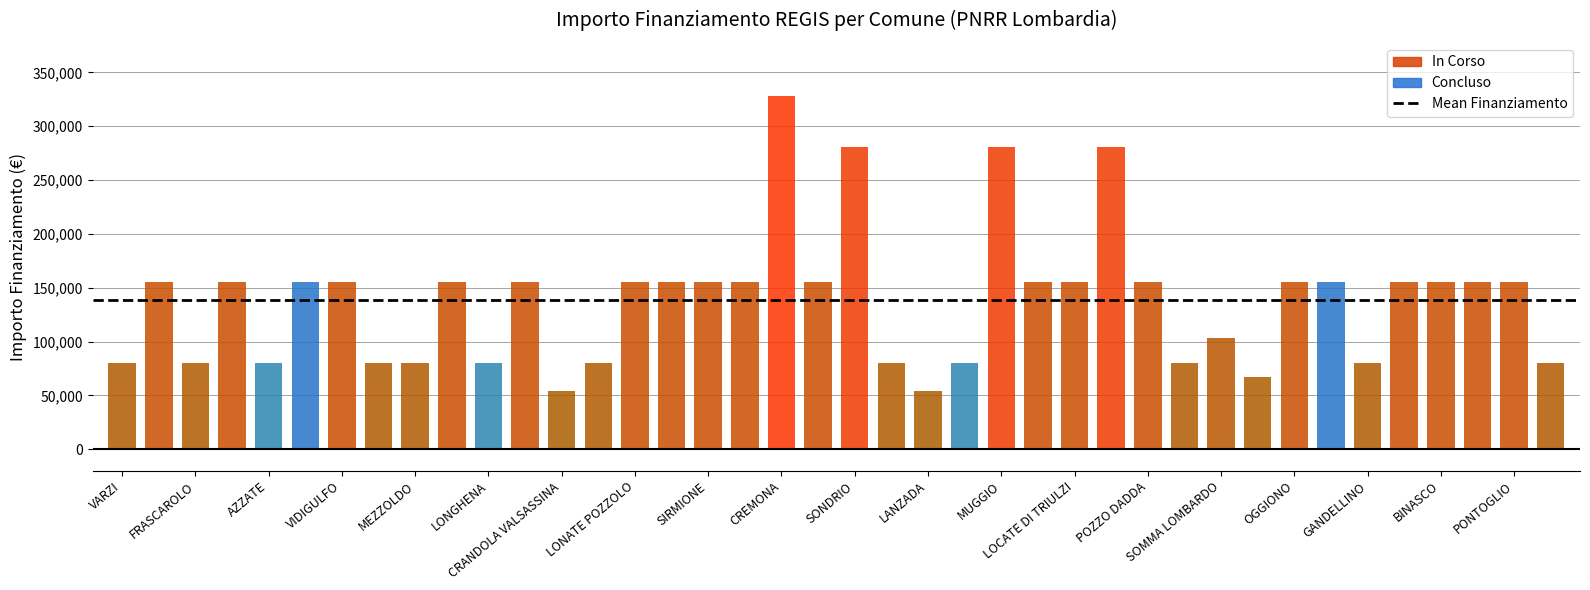

Reading right to left, extract all data points from this chart.

IMPORTO FINANZIAMENTO REGIS: CASALOLDO=79922.0	PONTOGLIO=155234.0	MANERBIO=155234.0	BINASCO=155234.0	BUSSERO=155234.0	GANDELLINO=79922.0	MARTINENGO=155234.0	OGGIONO=155234.0	SARTIRANA LOMELLINA=67167.0	SOMMA LOMBARDO=103444.0	DONGO=79922.0	POZZO DADDA=155234.0	CORSICO=280932.0	LOCATE DI TRIULZI=155234.0	TAVERNERIO=155234.0	MUGGIO=280932.0	VILLANOVA DARDENGHI=79922.0	LANZADA=54412.0	TERNATE=79922.0	SONDRIO=280932.0	CESATE=155234.0	CREMONA=328160.0	VERDELLO=155234.0	SIRMIONE=155234.0	STEZZANO=155234.0	LONATE POZZOLO=155234.0	PIAZZATORRE=79922.0	CRANDOLA VALSASSINA=54412.0	RODIGO=155234.0	LONGHENA=79922.0	VEDANO OLONA=155234.0	MEZZOLDO=79922.0	FOPPOLO=79922.0	VIDIGULFO=155234.0	DELLO=155234.0	AZZATE=79922.0	PONTE SAN PIETRO=155234.0	FRASCAROLO=79922.0	BREGNANO=155234.0	VARZI=79922.0
INVESTIMENTO: CASALOLDO=1.4	PONTOGLIO=1.4	MANERBIO=1.4	BINASCO=1.4	BUSSERO=1.4	GANDELLINO=1.4	MARTINENGO=1.4	OGGIONO=1.4	SARTIRANA LOMELLINA=1.4	SOMMA LOMBARDO=1.4	DONGO=1.4	POZZO DADDA=1.4	CORSICO=1.4	LOCATE DI TRIULZI=1.4	TAVERNERIO=1.4	MUGGIO=1.4	VILLANOVA DARDENGHI=1.4	LANZADA=1.4	TERNATE=1.4	SONDRIO=1.4	CESATE=1.4	CREMONA=1.4	VERDELLO=1.4	SIRMIONE=1.4	STEZZANO=1.4	LONATE POZZOLO=1.4	PIAZZATORRE=1.4	CRANDOLA VALSASSINA=1.4	RODIGO=1.4	LONGHENA=1.4	VEDANO OLONA=1.4	MEZZOLDO=1.4	FOPPOLO=1.4	VIDIGULFO=1.4	DELLO=1.4	AZZATE=1.4	PONTE SAN PIETRO=1.4	FRASCAROLO=1.4	BREGNANO=1.4	VARZI=1.4